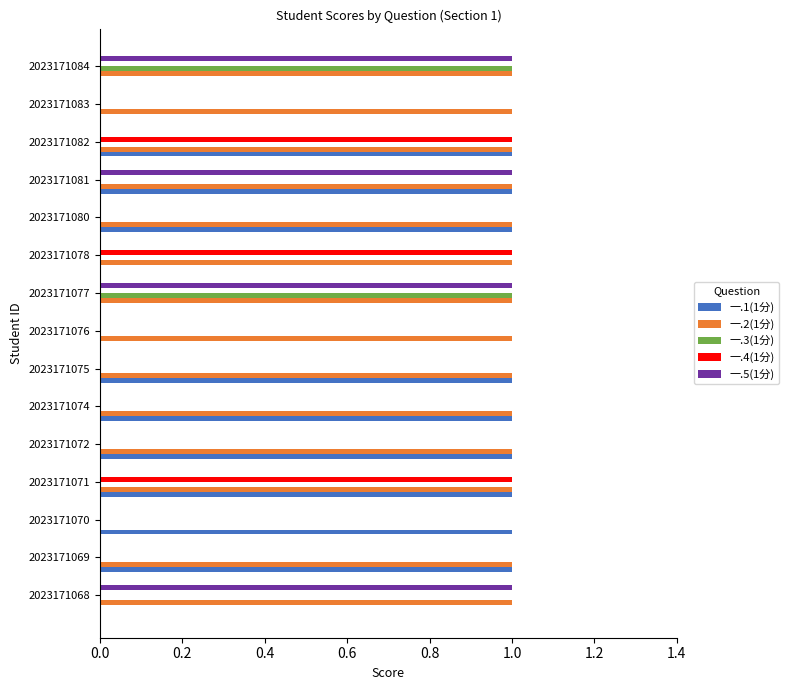

How many data points does each series have?

15